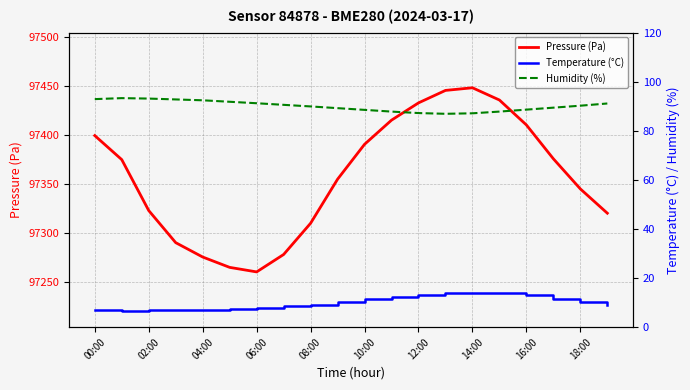

Is it true that Pressure (Pa) equals 140028.7 at 00:00?

False